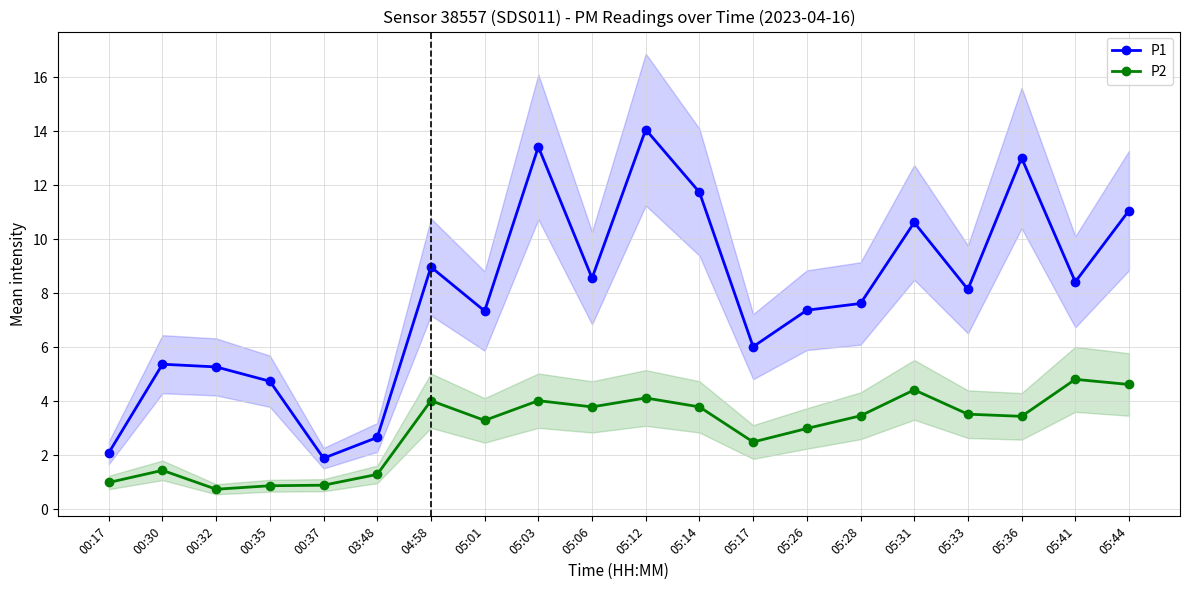

What is the approximate value of P1 at 00:30?

5.4